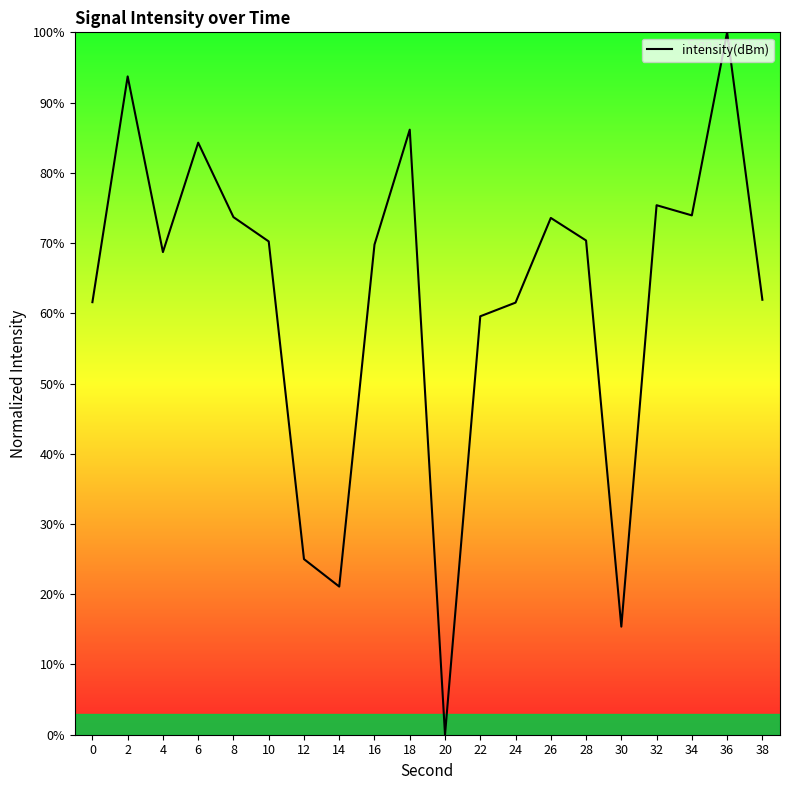

How many lines are shown in the chart?

1